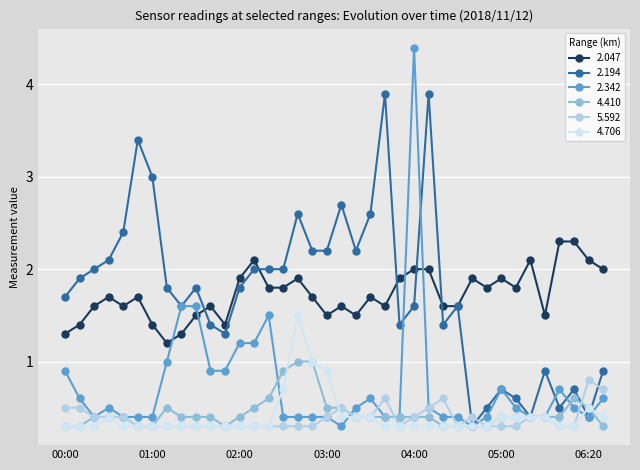

What is the minimum value for 2.047?

1.2